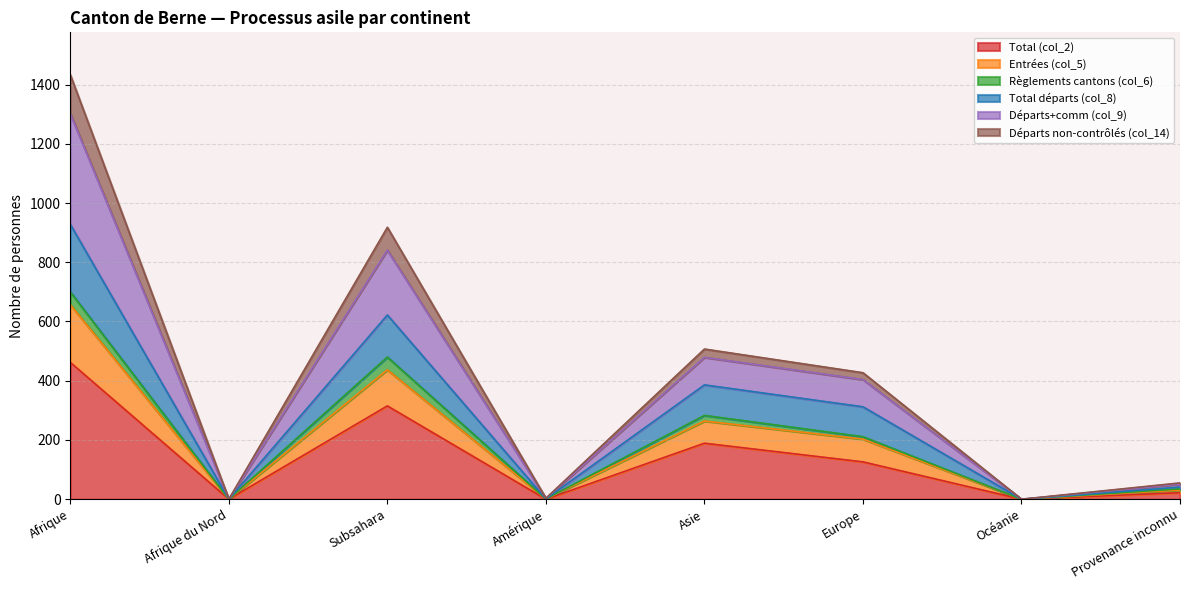

At which category is the sum across all series the highest?

Afrique